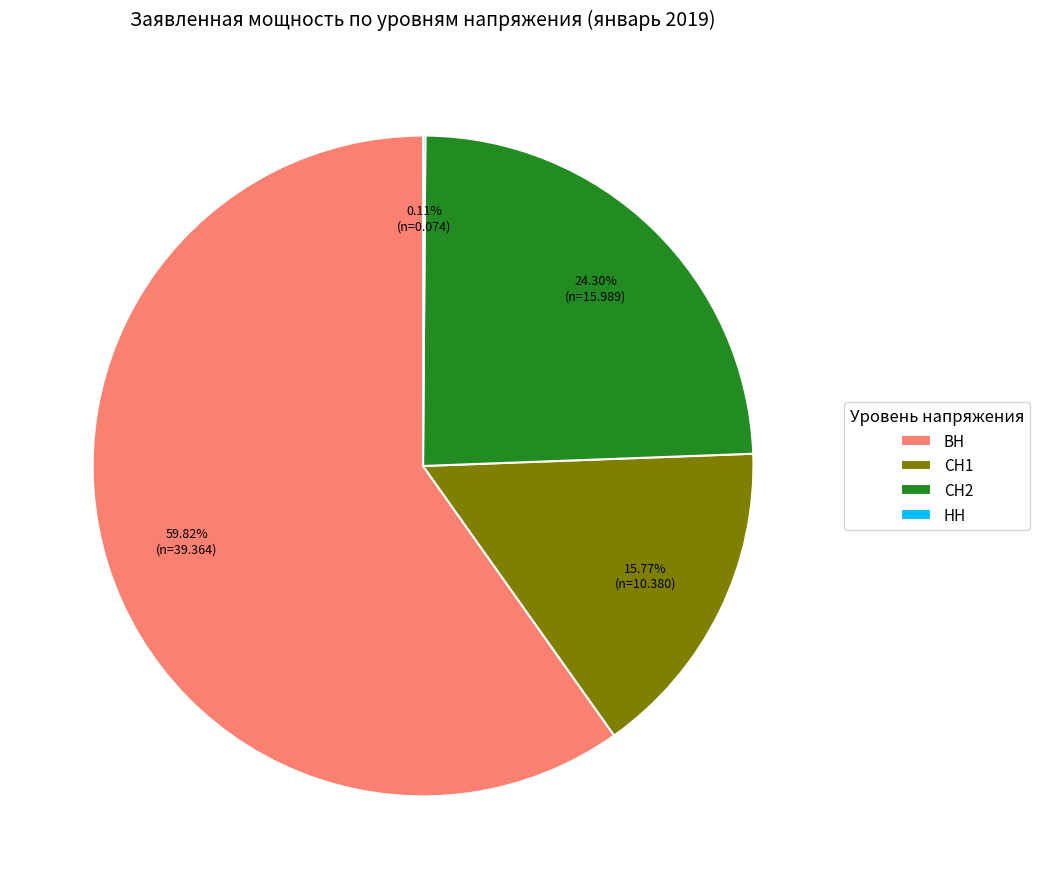

Between СН2 and ВН, which is larger?

ВН